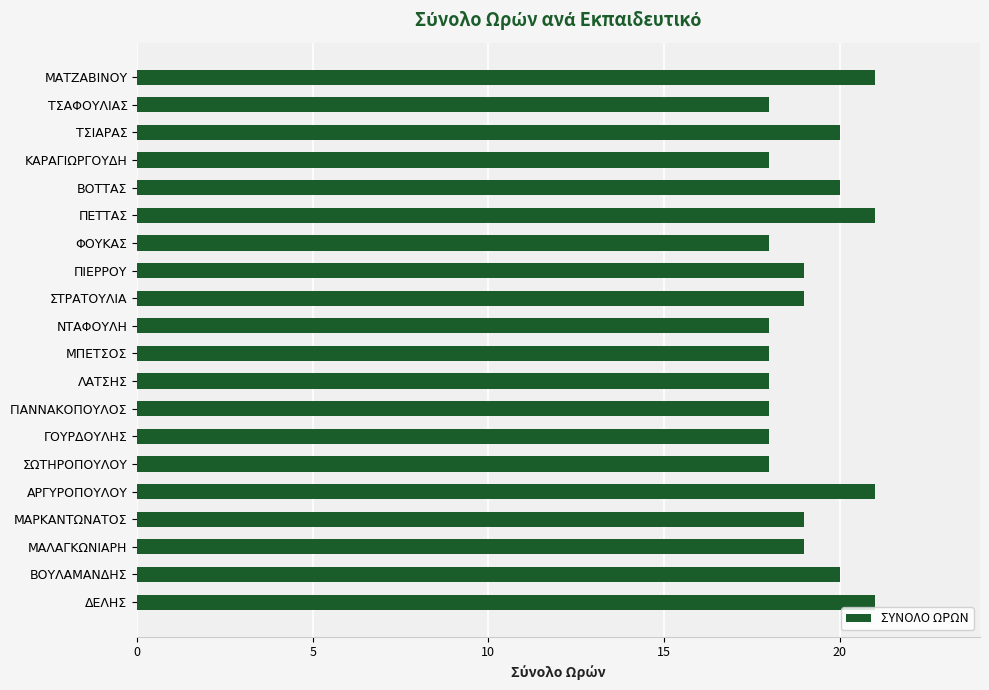

Count the values in the range 18 to 20.

16